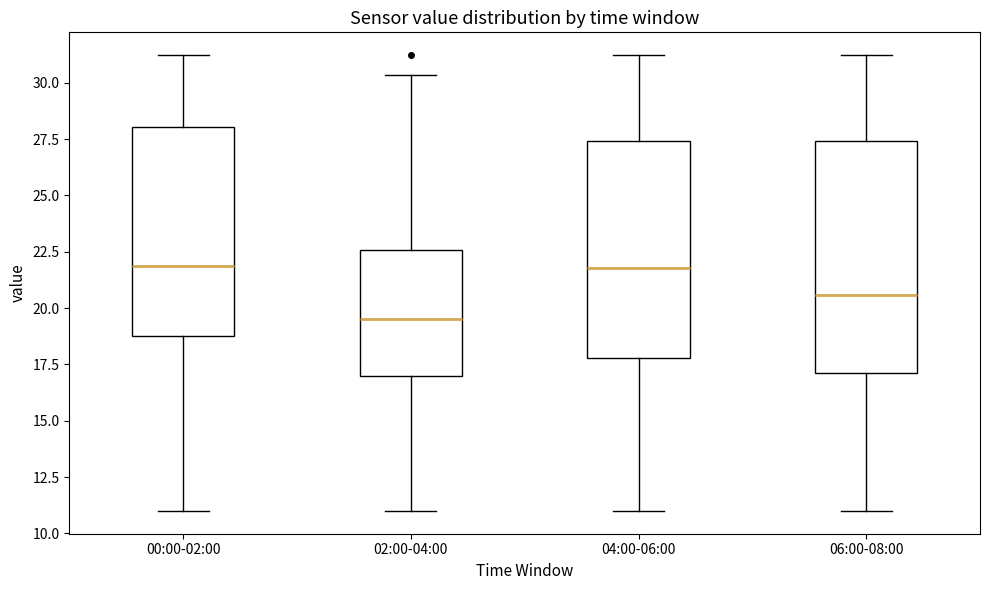

Comparing the boxes themselves (not the whiskers), which one is the tallest?

06:00-08:00